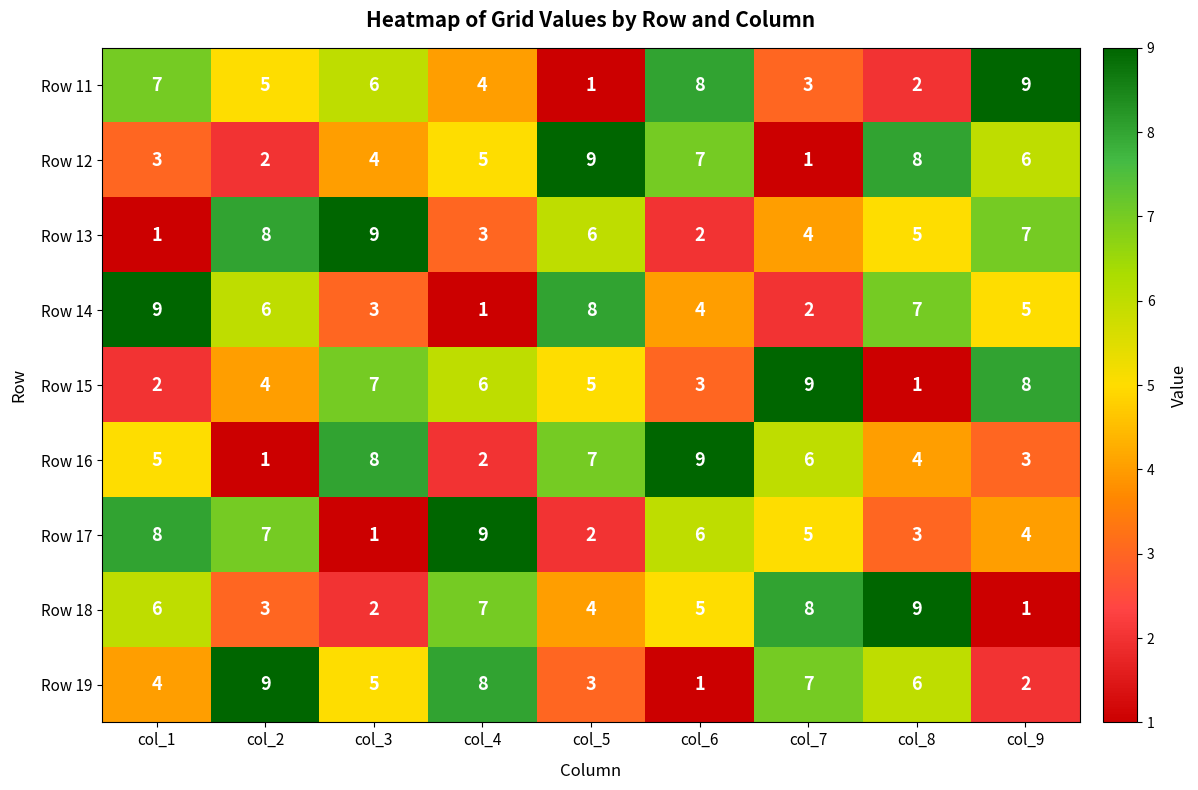

What is the difference between the maximum and second lowest values in the Row 12 series?

7